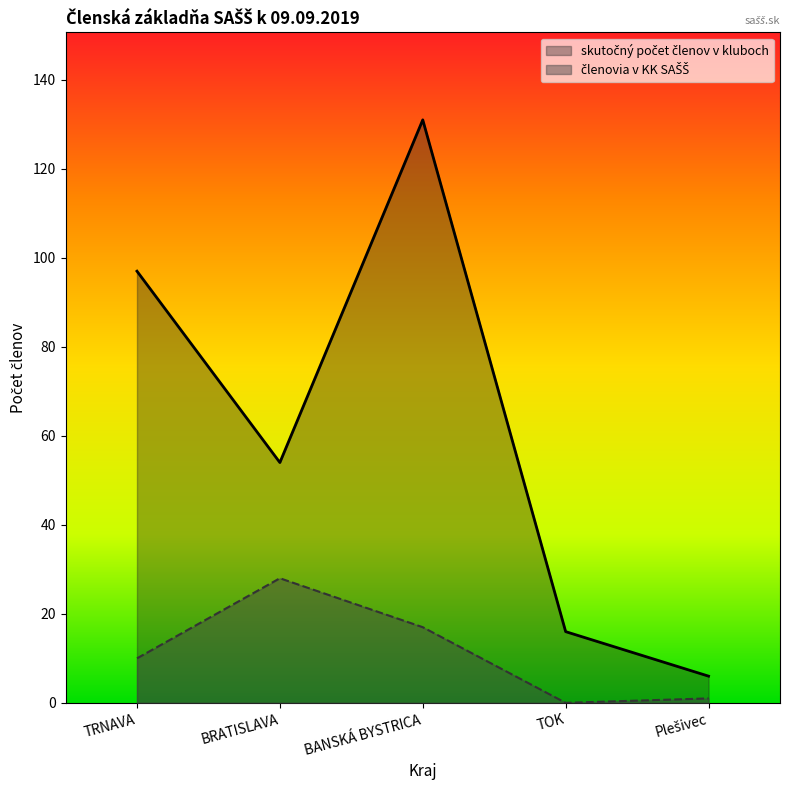

True or false: skutočný počet členov v kluboch and členovia v KK SAŠŠ intersect in this chart.

False